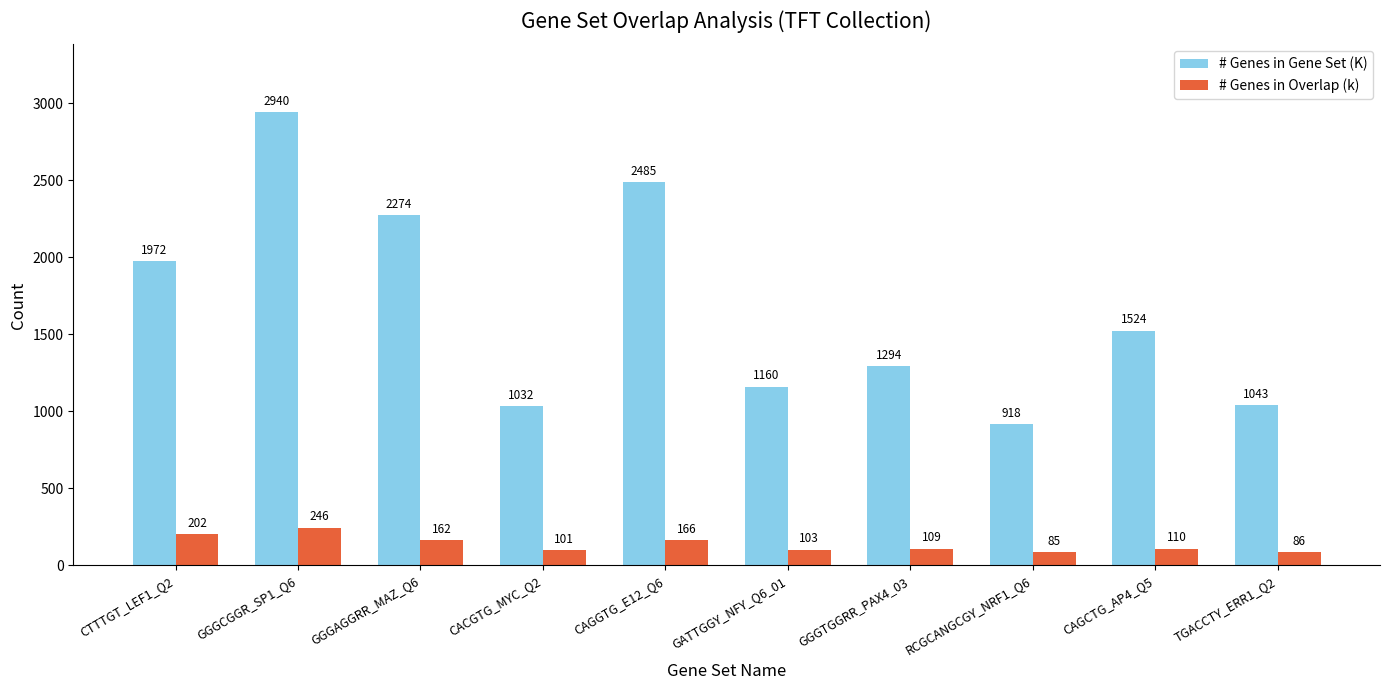

What is the total value across all series at RCGCANGCGY_NRF1_Q6?

1003